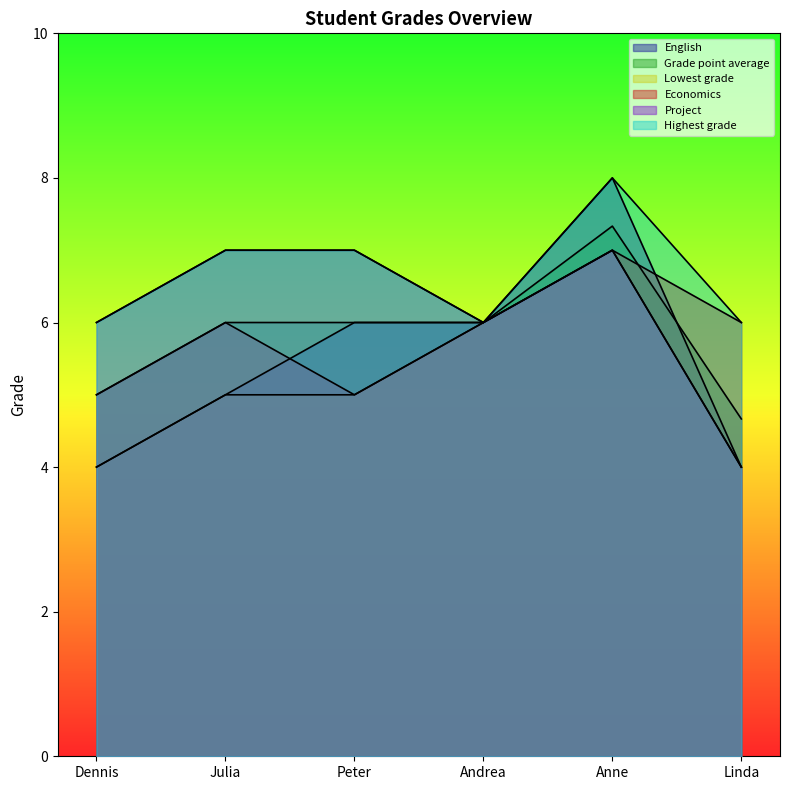

True or false: English has a value of 8.0 at Anne.

True